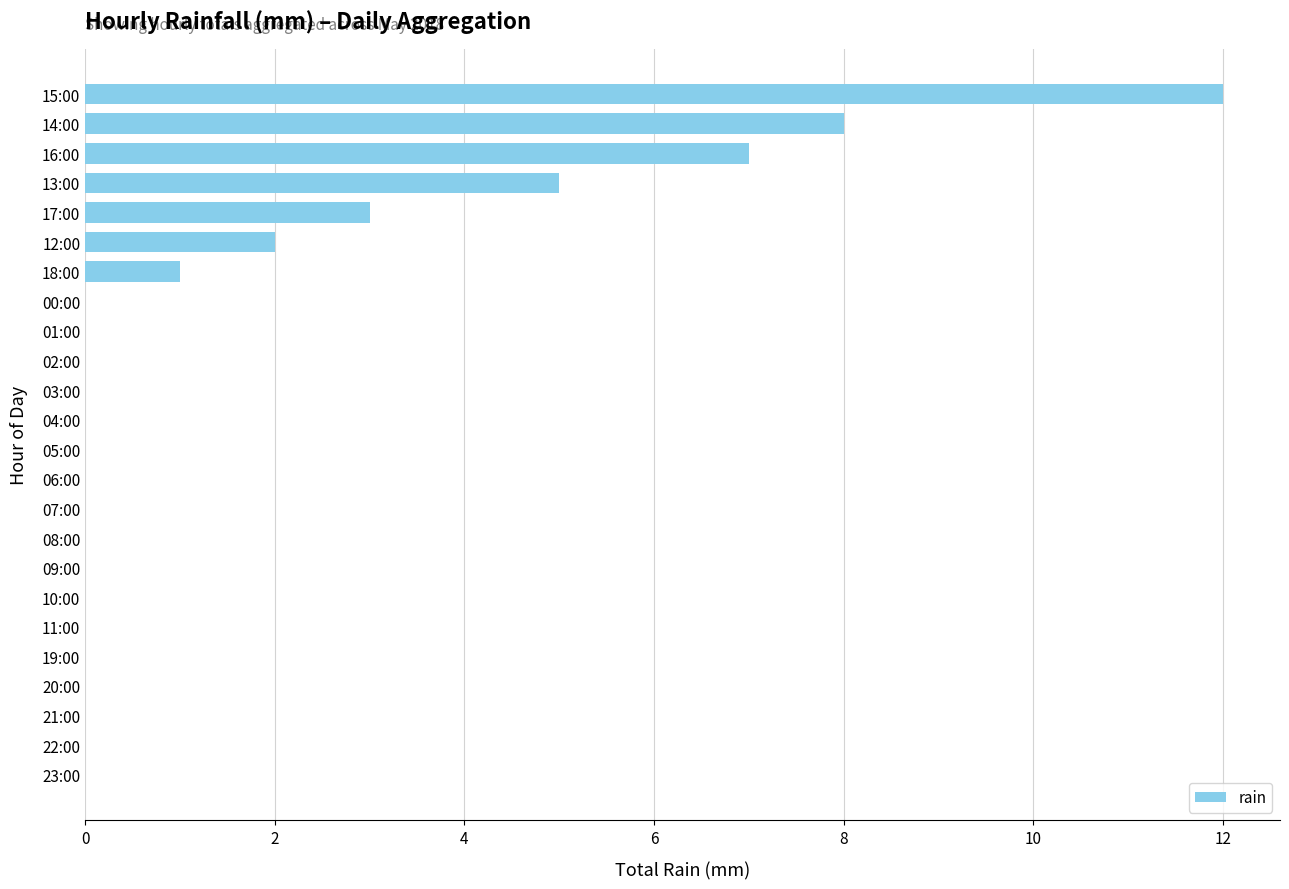

Reading top to bottom, transcribe all the data shown in this chart.

15:00=12	14:00=8	16:00=7	13:00=5	17:00=3	12:00=2	18:00=1	00:00=0	01:00=0	02:00=0	03:00=0	04:00=0	05:00=0	06:00=0	07:00=0	08:00=0	09:00=0	10:00=0	11:00=0	19:00=0	20:00=0	21:00=0	22:00=0	23:00=0